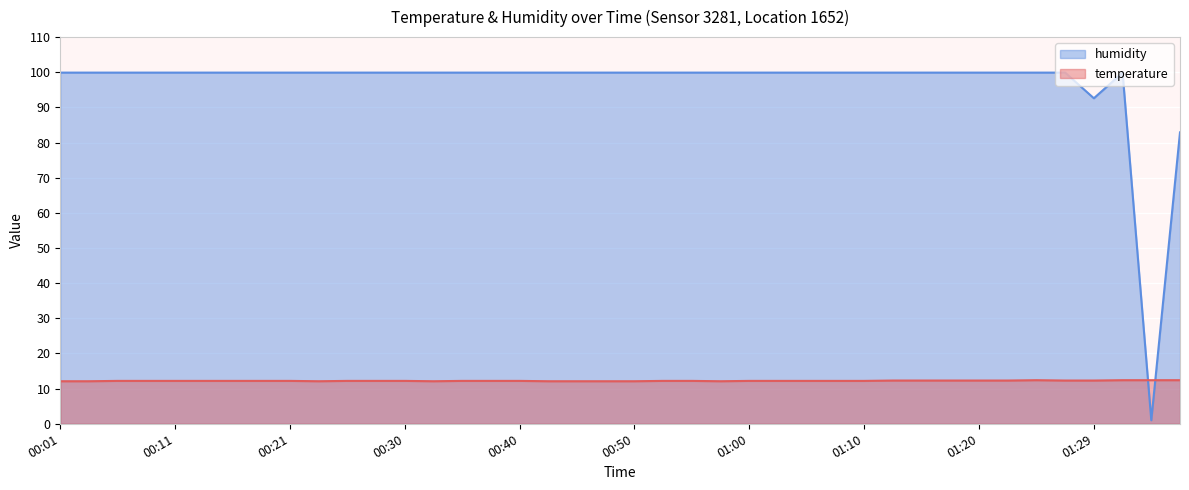

Reading left to right, transcribe all the data shown in this chart.

temperature: 12.1	12.1	12.2	12.2	12.2	12.2	12.2	12.2	12.2	12.1	12.2	12.2	12.2	12.1	12.2	12.2	12.2	12.1	12.1	12.1	12.1	12.2	12.2	12.1	12.2	12.2	12.2	12.2	12.2	12.3	12.3	12.3	12.3	12.3	12.4	12.3	12.3	12.4	12.4	12.4
humidity: 99.9	99.9	99.9	99.9	99.9	99.9	99.9	99.9	99.9	99.9	99.9	99.9	99.9	99.9	99.9	99.9	99.9	99.9	99.9	99.9	99.9	99.9	99.9	99.9	99.9	99.9	99.9	99.9	99.9	99.9	99.9	99.9	99.9	99.9	99.9	99.9	92.6	99.9	1.0	82.9